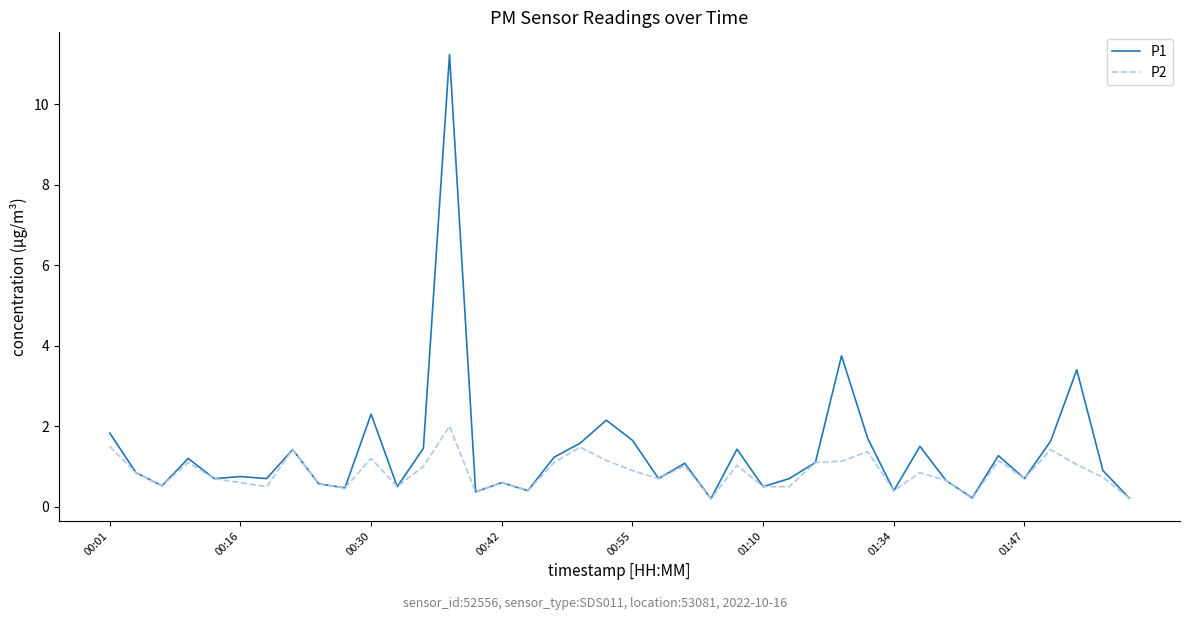

Which series has the largest total across all categories?

P1